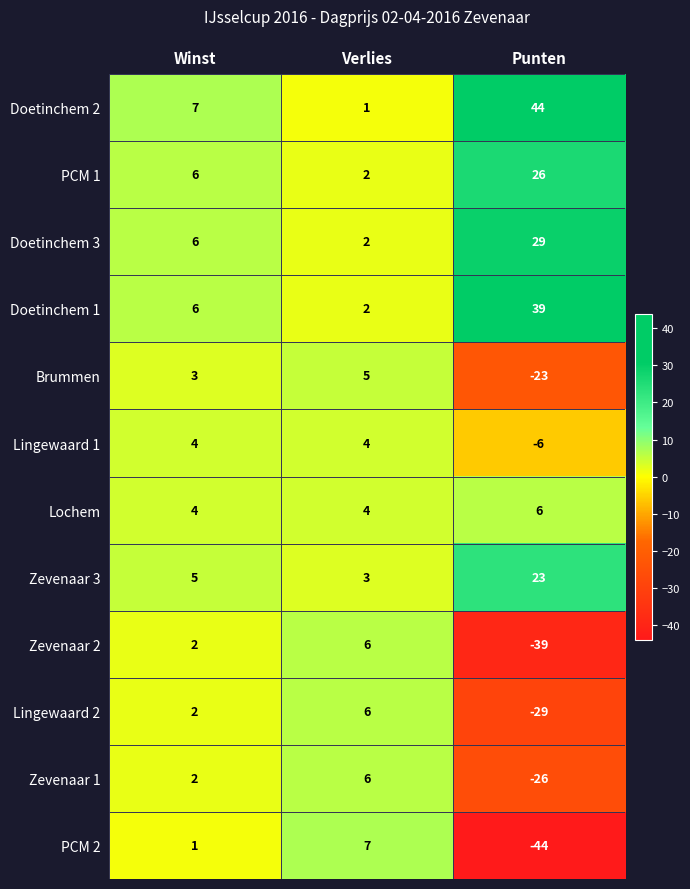

What is the difference between the highest and lowest values at Winst?

6